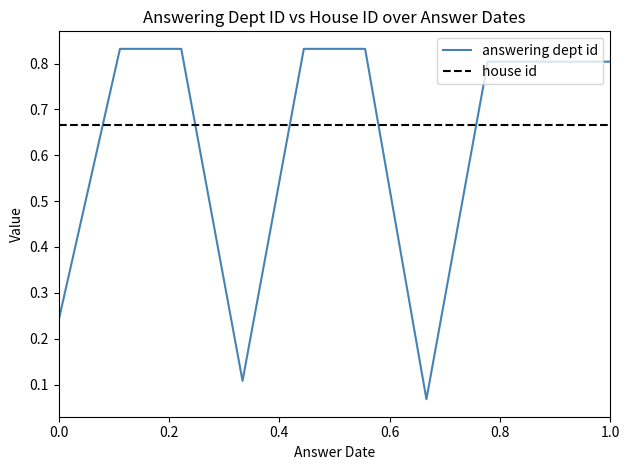

At how many categories does at least one series exceed 0?

10